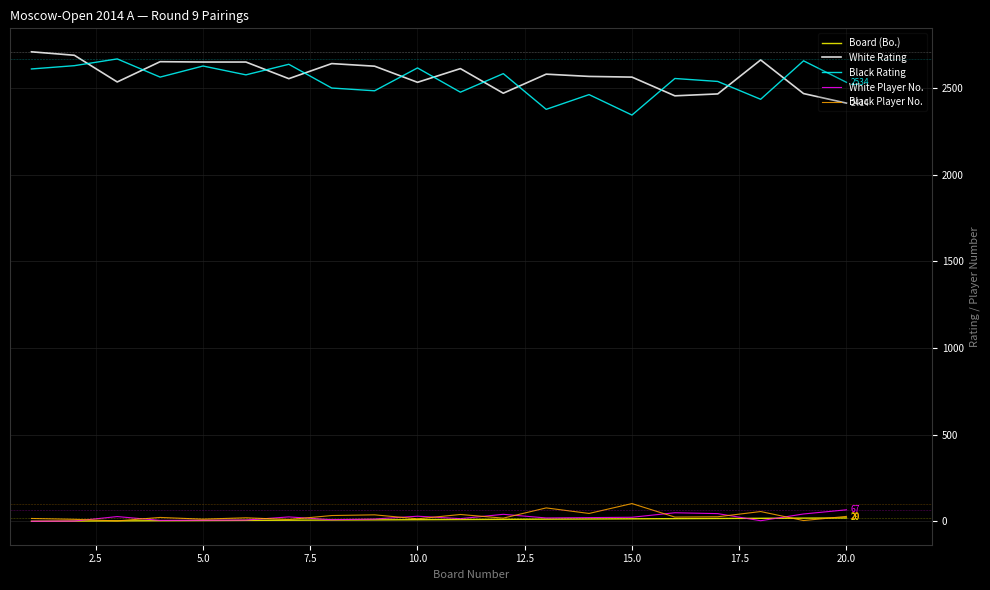

What is the lowest value of the White Rating series?

2414